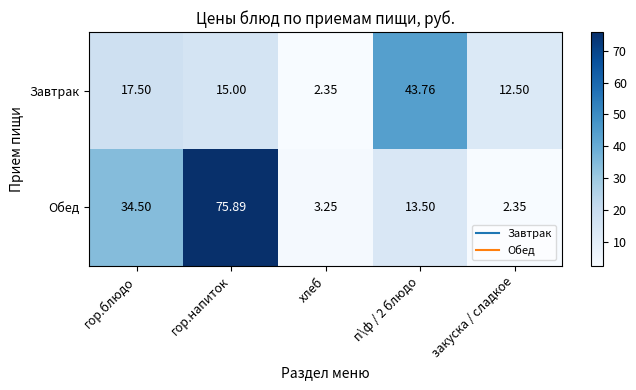

Which series has the largest total across all categories?

Обед